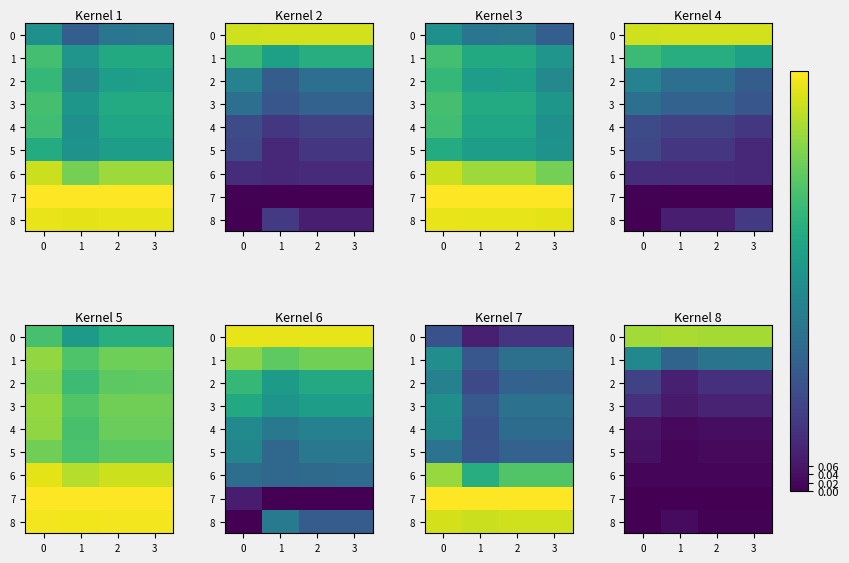

What is the spread (max minus min) of values at 2?

0.9